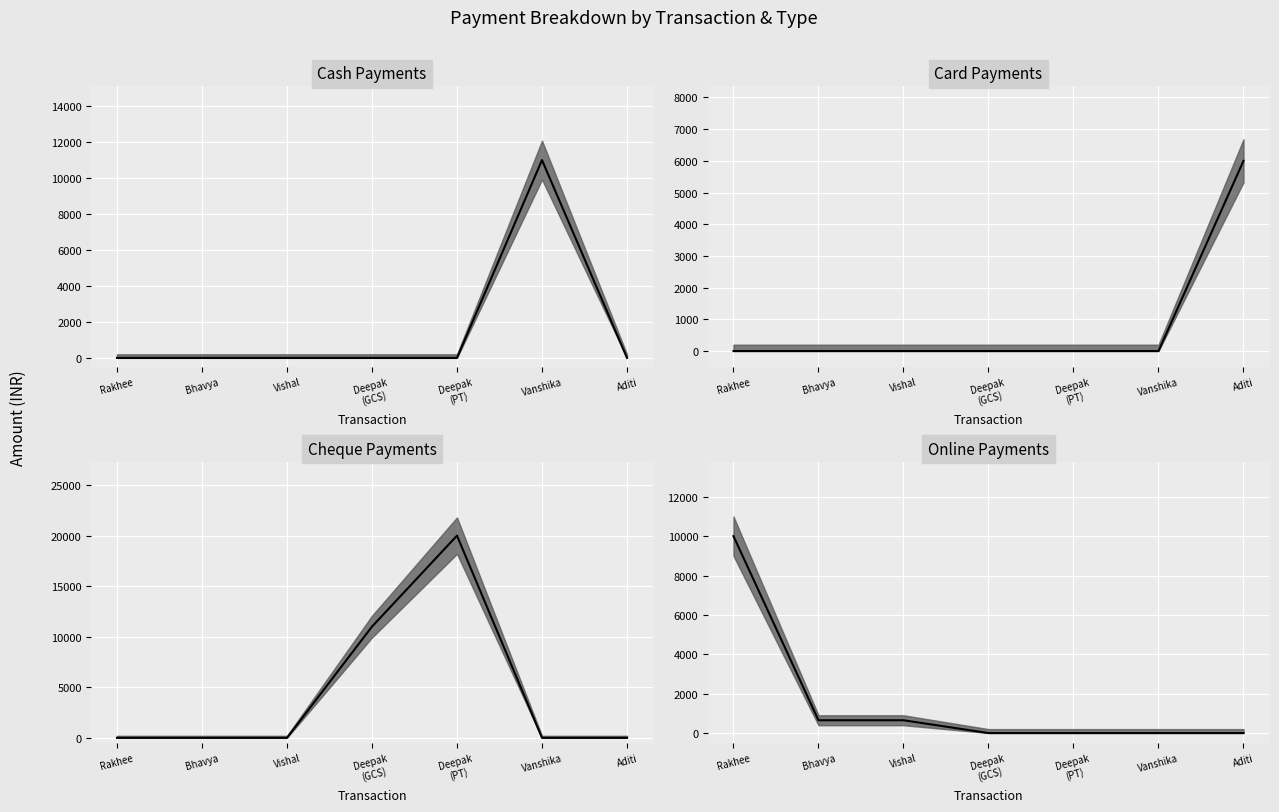

What position from the left is Rakhee?

1